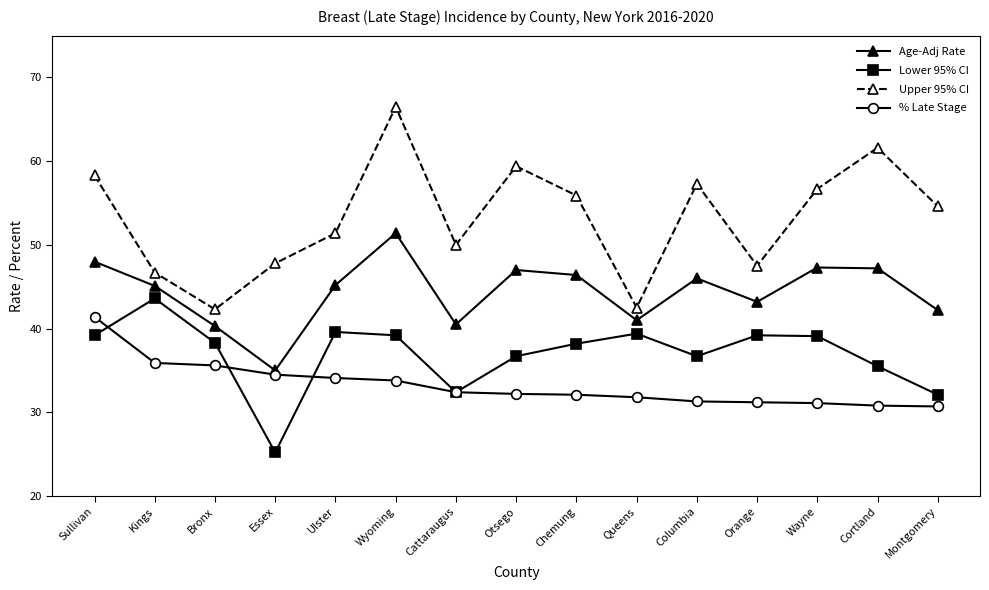

Which series has the largest total across all categories?

Upper 95% CI